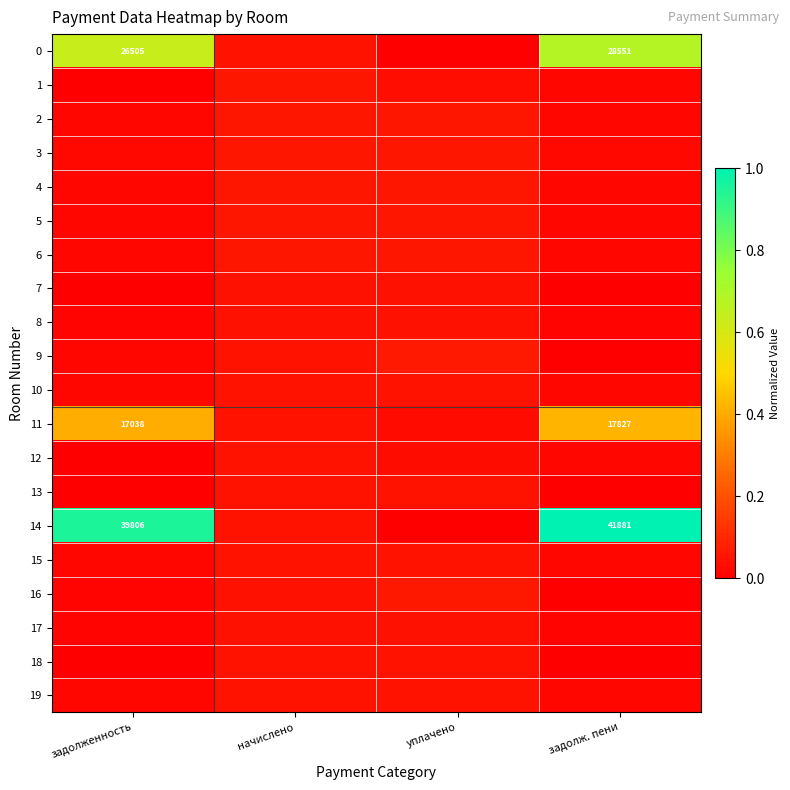

Which series changed the most between начислено and задолж. пени?

14